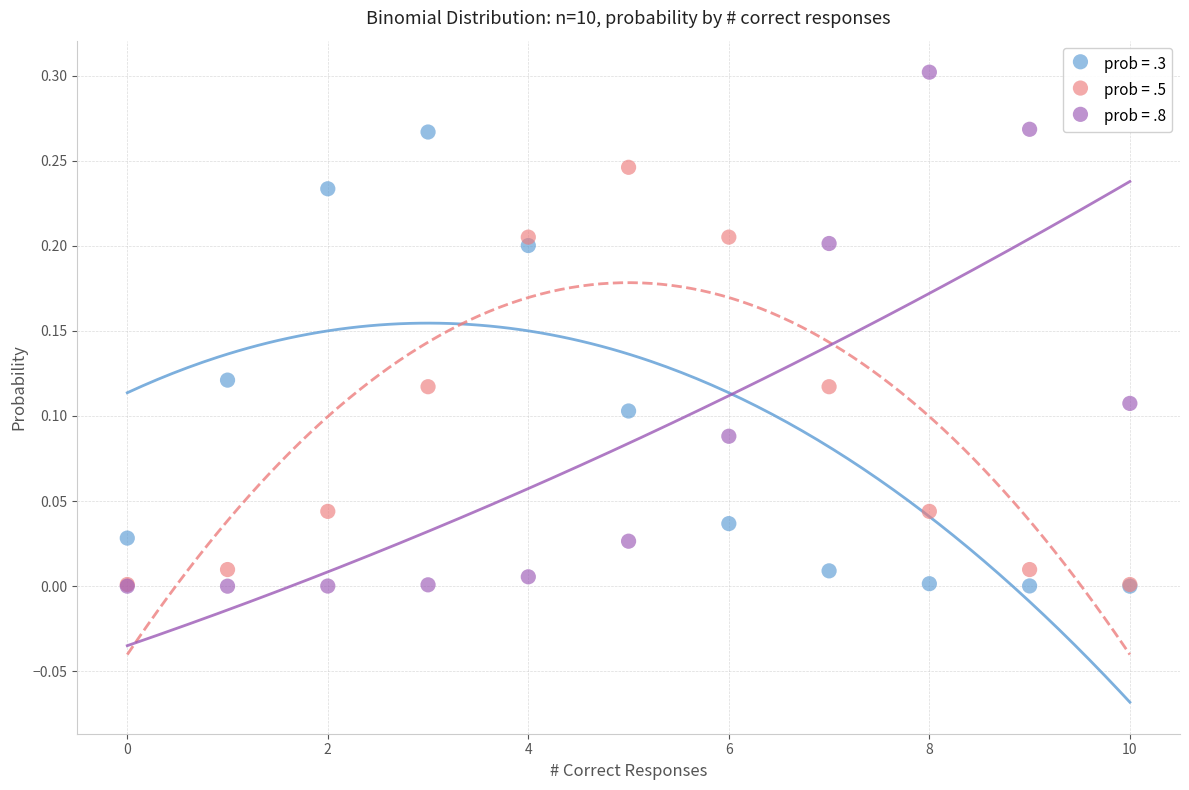

Which series reaches the maximum Y coordinate?

prob = .8